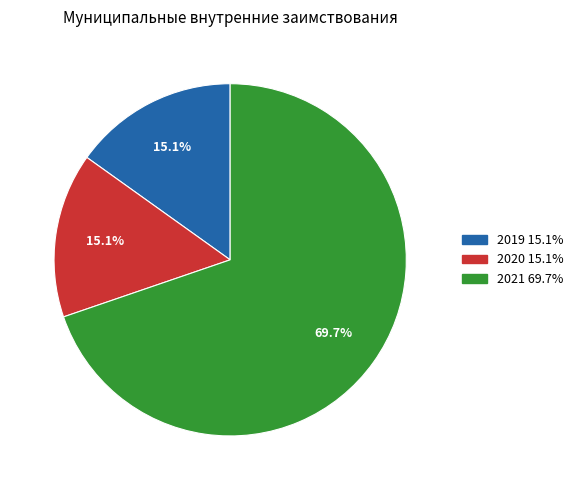

What is the largest slice in the pie chart?

2021